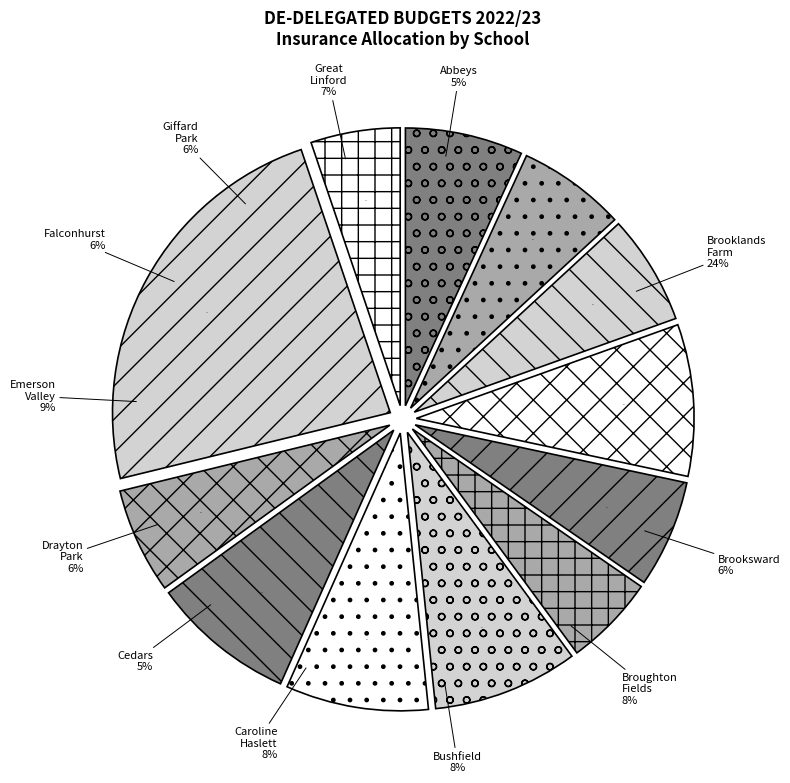

How many slices are in this pie chart?

12